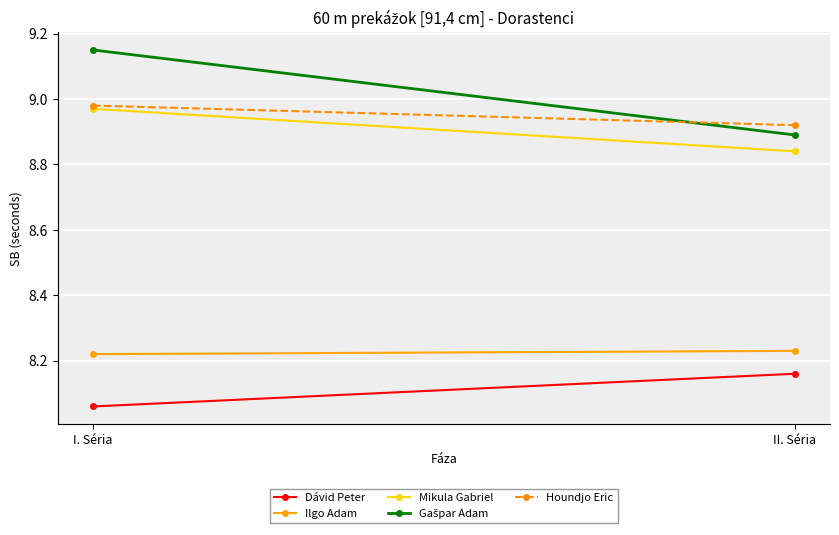

What is the total value across all series at I. Séria?

43.4